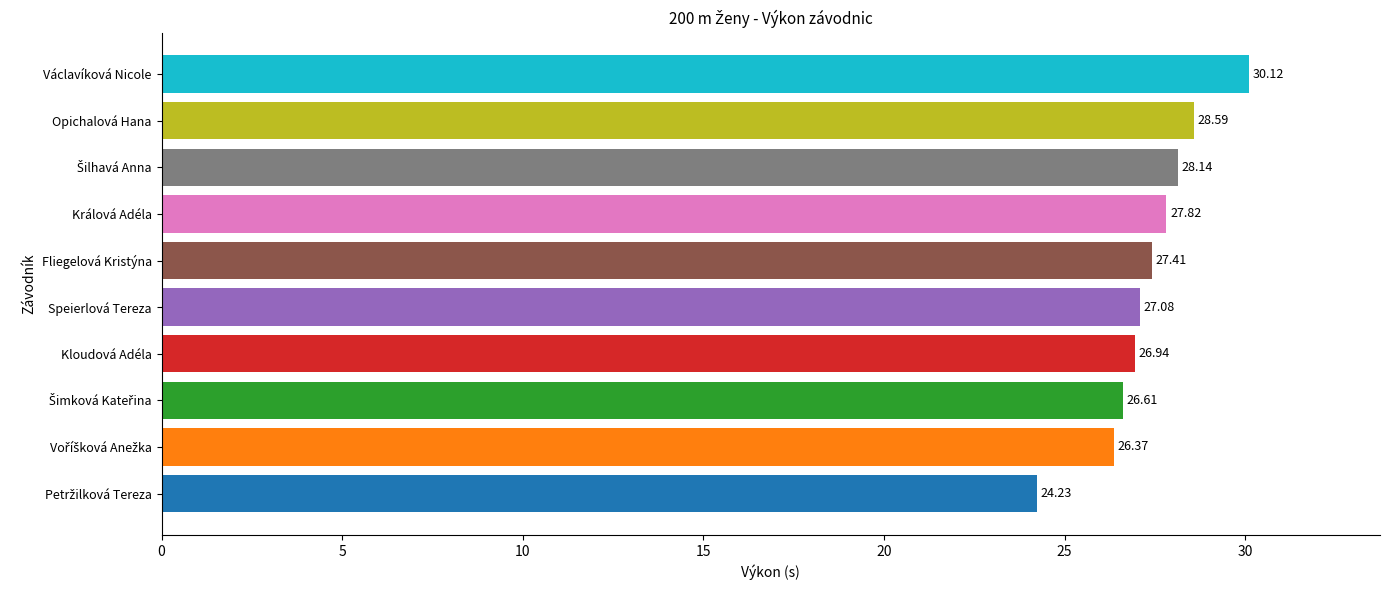

Which category has the highest value across all series?

Václavíková Nicole